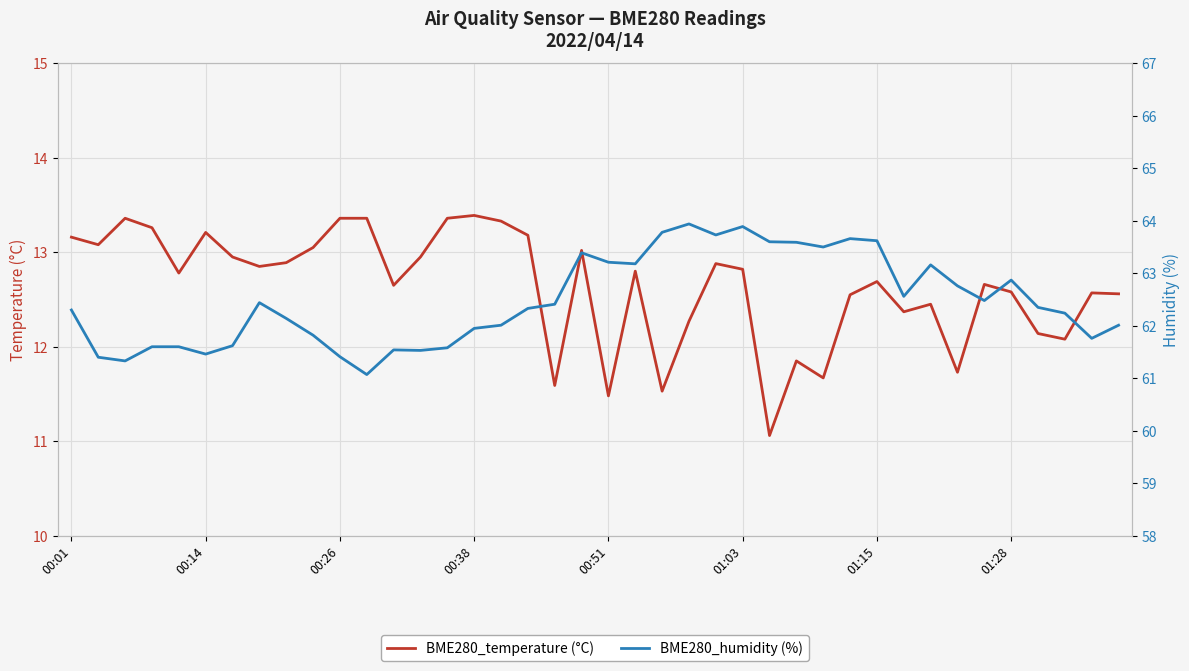

True or false: BME280_temperature (°C) and BME280_humidity (%) intersect in this chart.

False